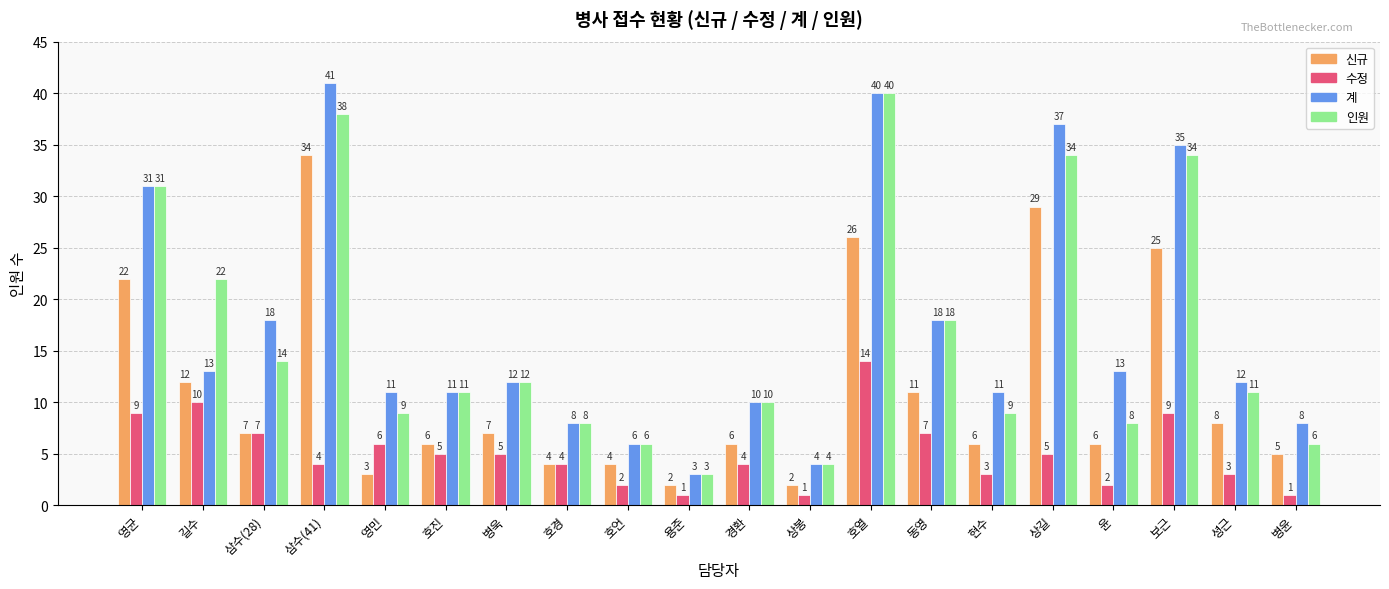

What is the lowest value of the 계 series?

3